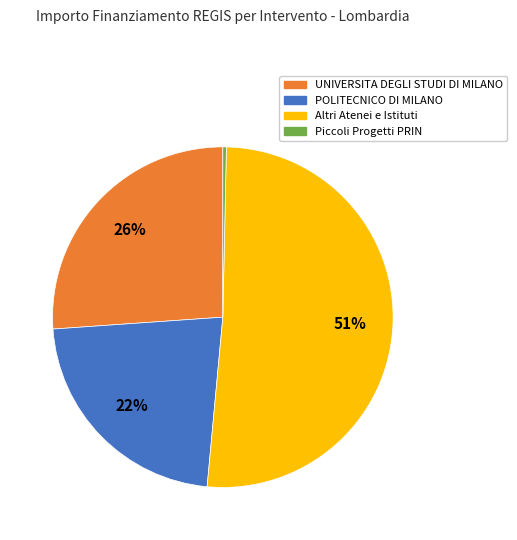

Does any single category account for the majority?

Yes